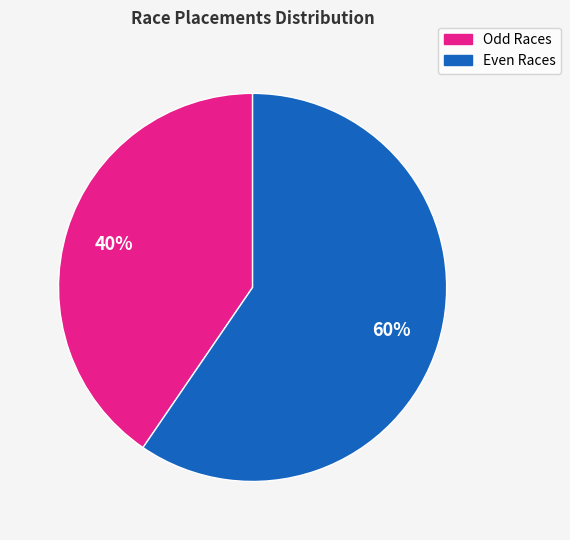

Rank the categories by value from highest to lowest.

Even Races, Odd Races